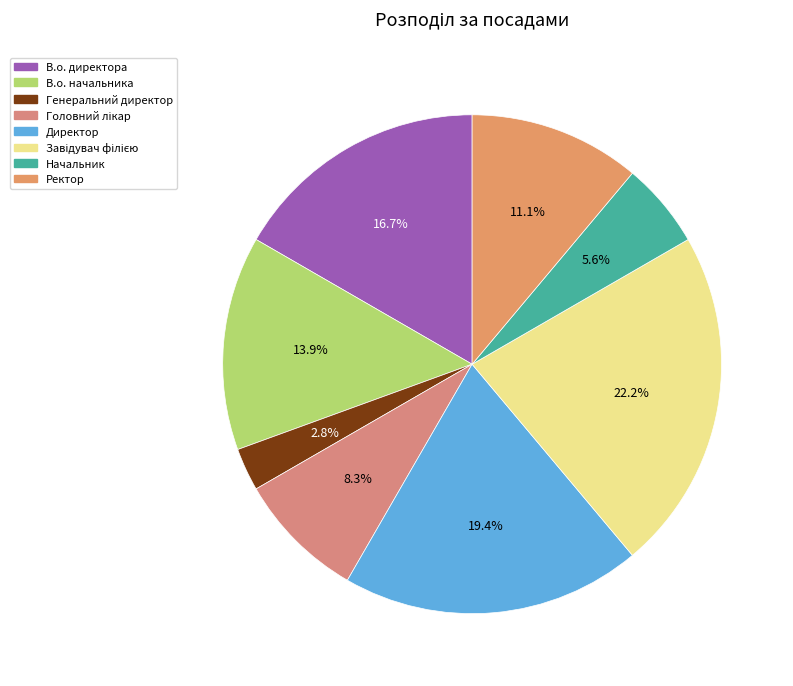

Rank the categories by value from lowest to highest.

Генеральний директор, Начальник, Головний лікар, Ректор, В.о. начальника, В.о. директора, Директор, Завідувач філією